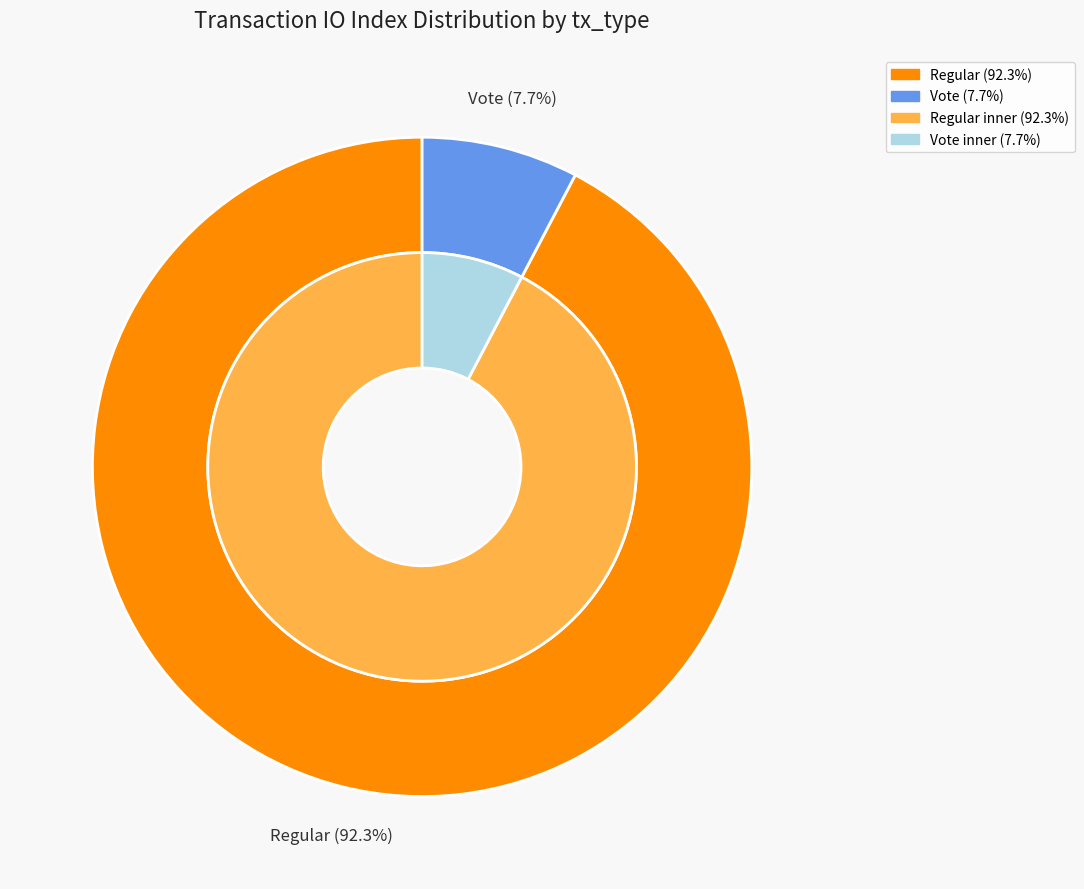

Which slice represents more than half of the pie?

Regular (io_index=24)